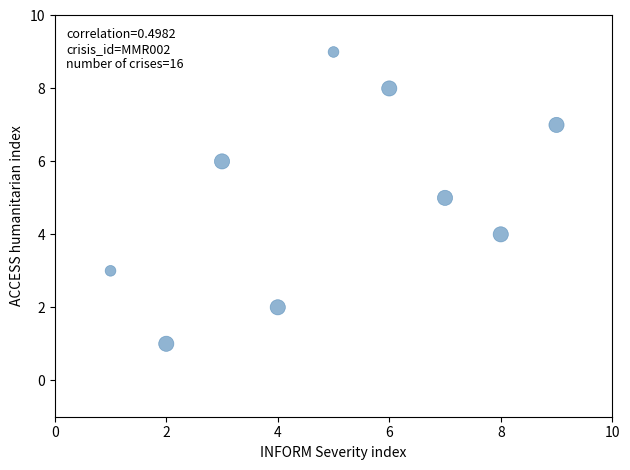

What is the average Y value?

5